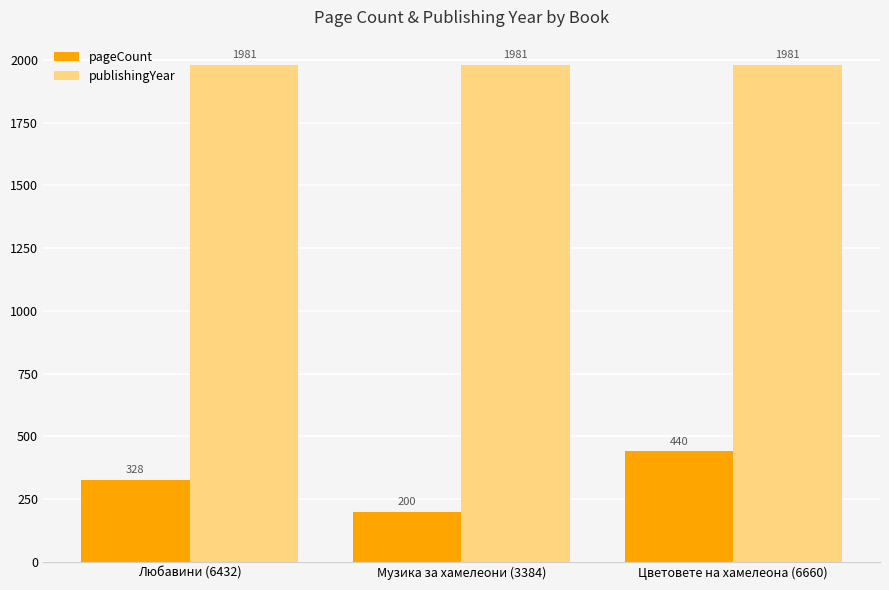

What is the label of the 1st bar from the right?

Цветовете на хамелеона (6660)